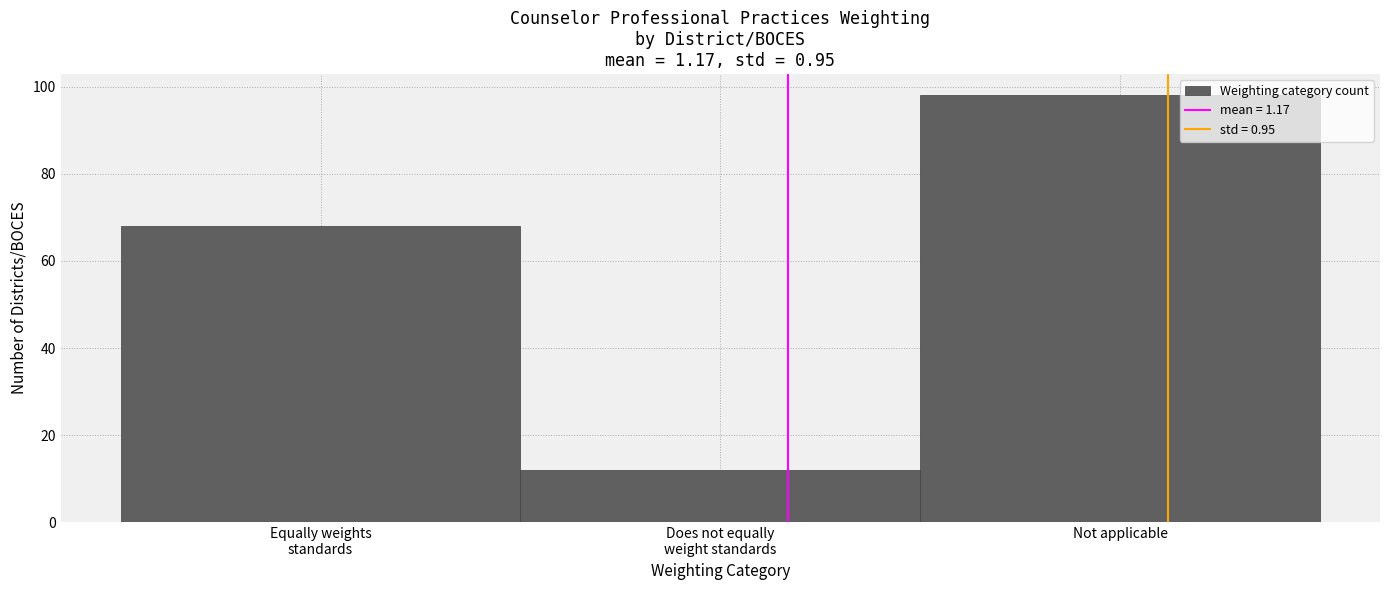

Reading left to right, transcribe all the data shown in this chart.

68	12	98